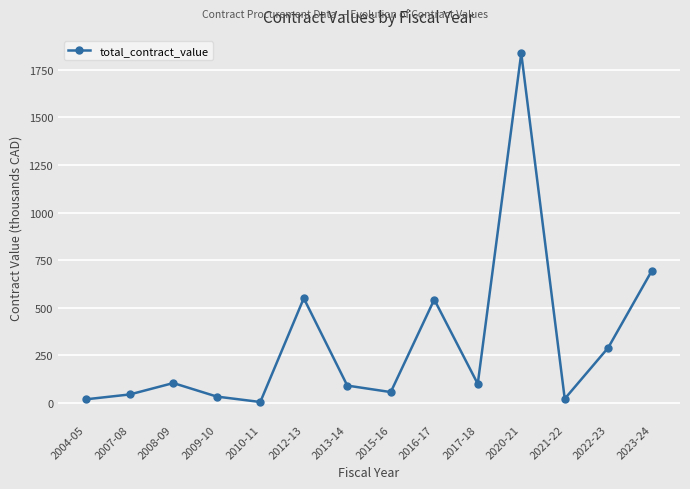

What is the approximate value at 2023-24?

693.7